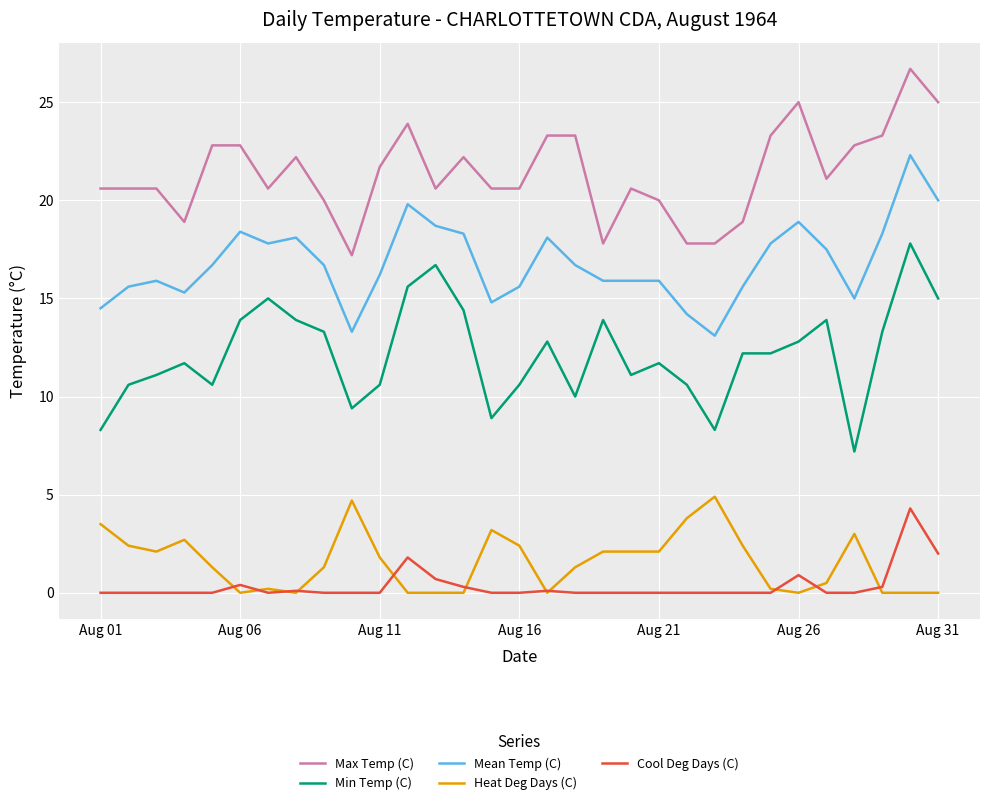

Which series has the largest range (max minus min)?

Min Temp (C)